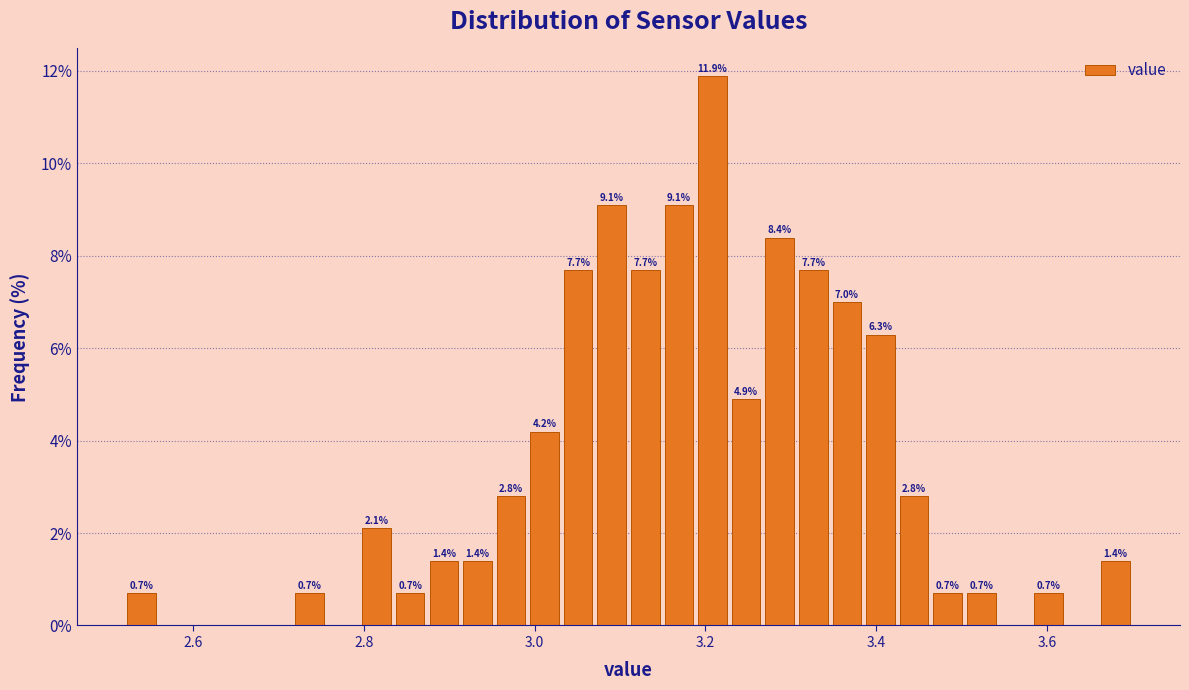

Around what value on the x-axis is the tallest bar? Give the approximate position of its centre, as read against the axis.

3.20